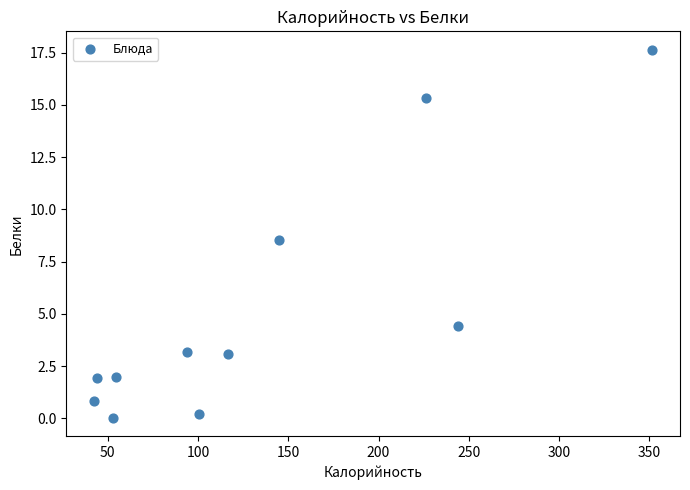

What is the range of X values (max minus min)?

309.0